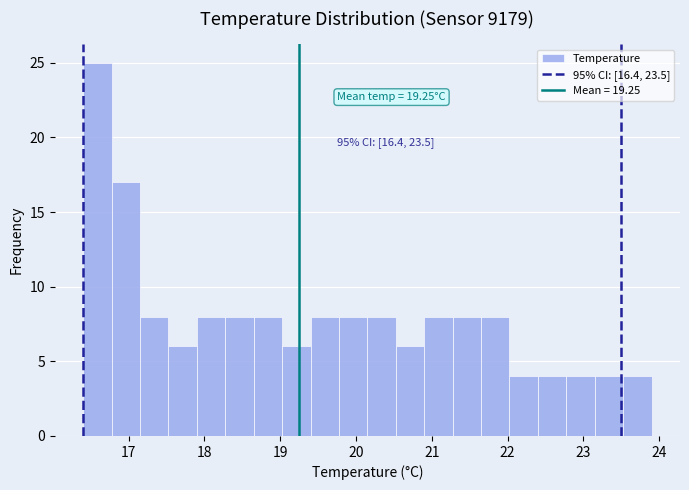

Read against the x-axis, roughly where is the centre of the tallest bar?

16.6